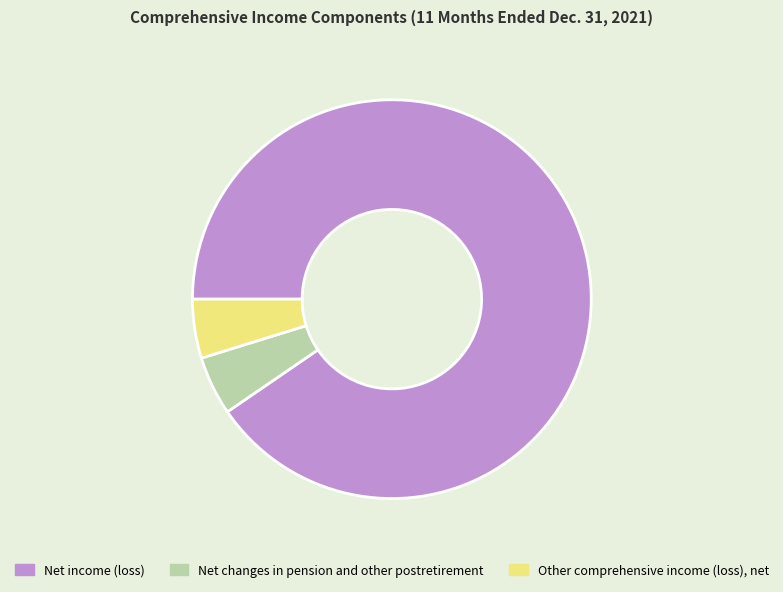

Is the sum of Net income (loss) and Net changes in pension and other postretirement greater than half?

Yes